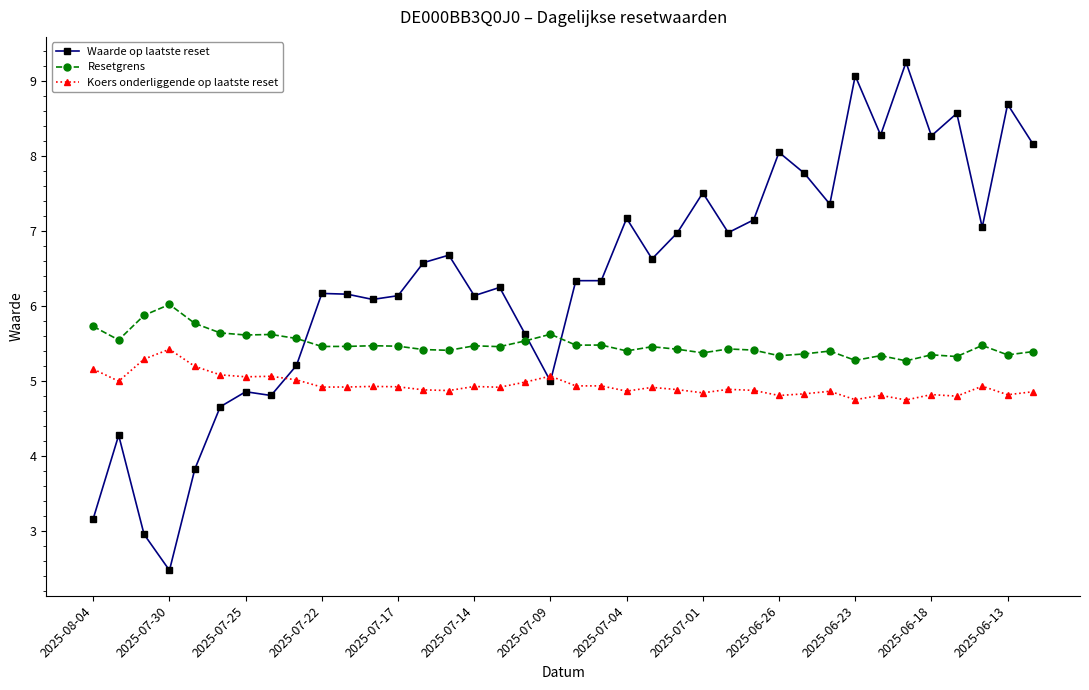

Which series has the largest total across all categories?

Waarde op laatste reset